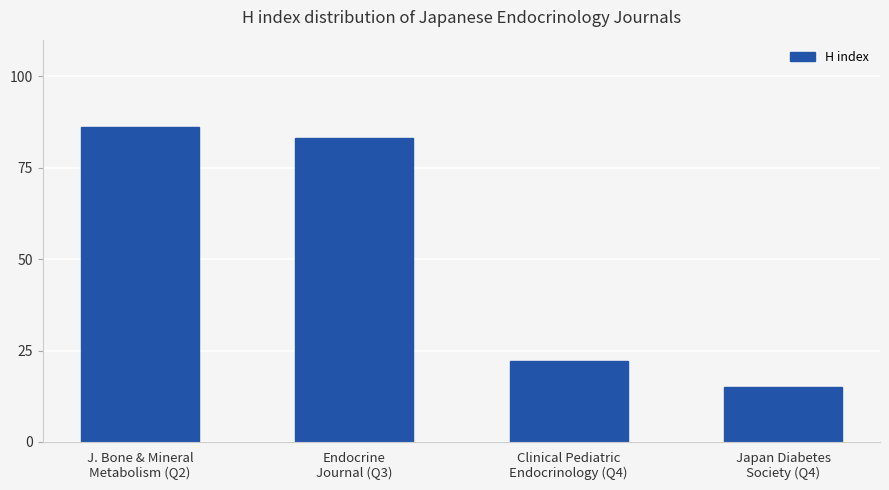

Rank the categories by value from lowest to highest.

Japan Diabetes
Society (Q4), Clinical Pediatric
Endocrinology (Q4), Endocrine
Journal (Q3), J. Bone & Mineral
Metabolism (Q2)